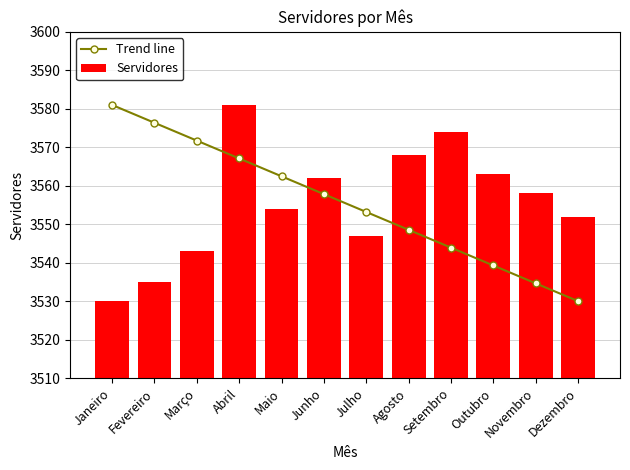

Which has a higher value, Janeiro or Maio?

Janeiro